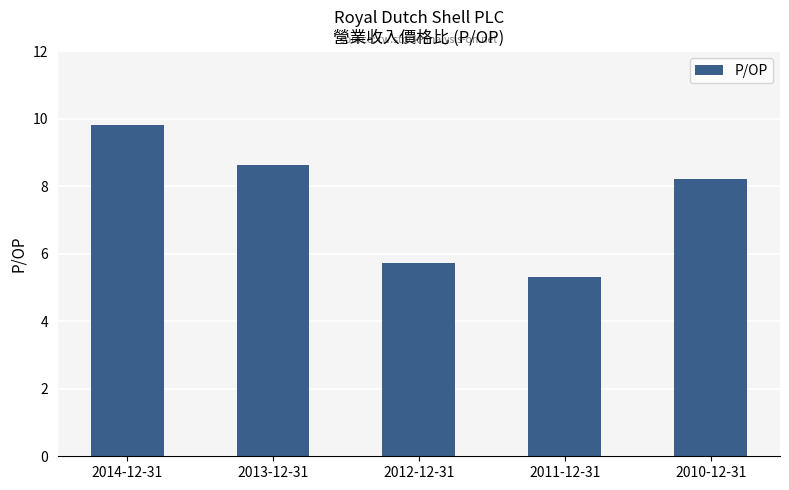

Reading left to right, what are all the values shown in this chart?

9.8	8.6	5.7	5.3	8.2